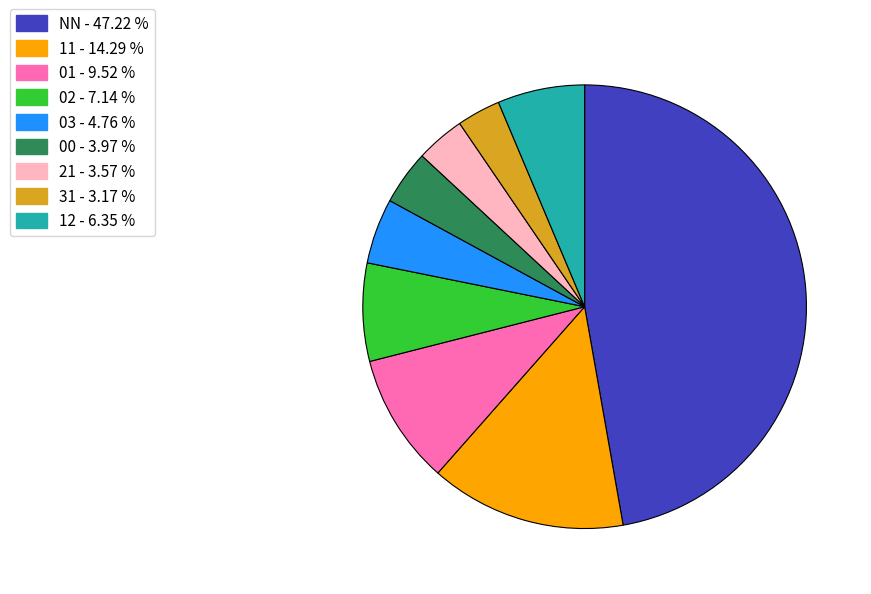

What is the largest slice in the pie chart?

NN